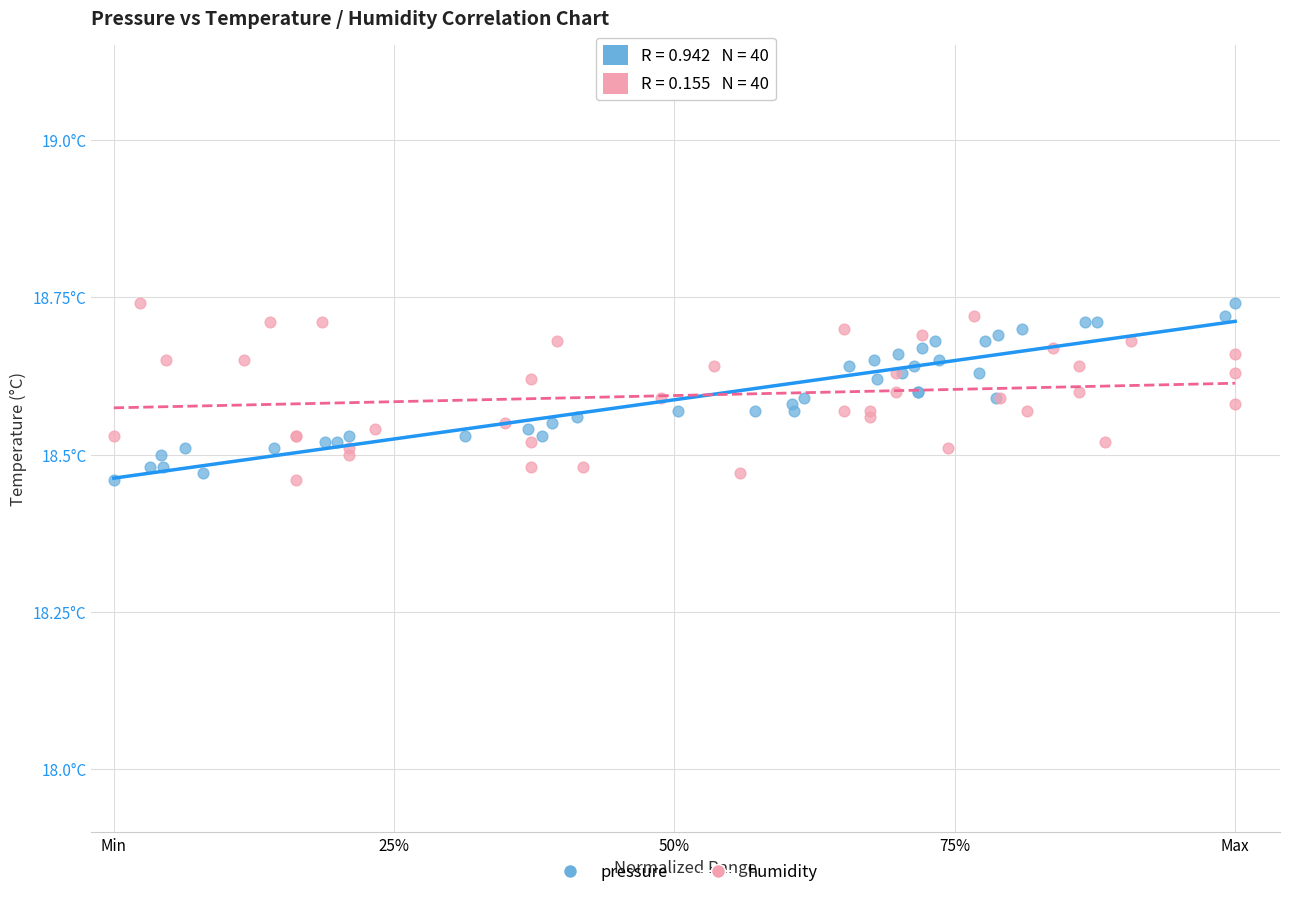

What are all the series names shown in the legend?

pressure, humidity